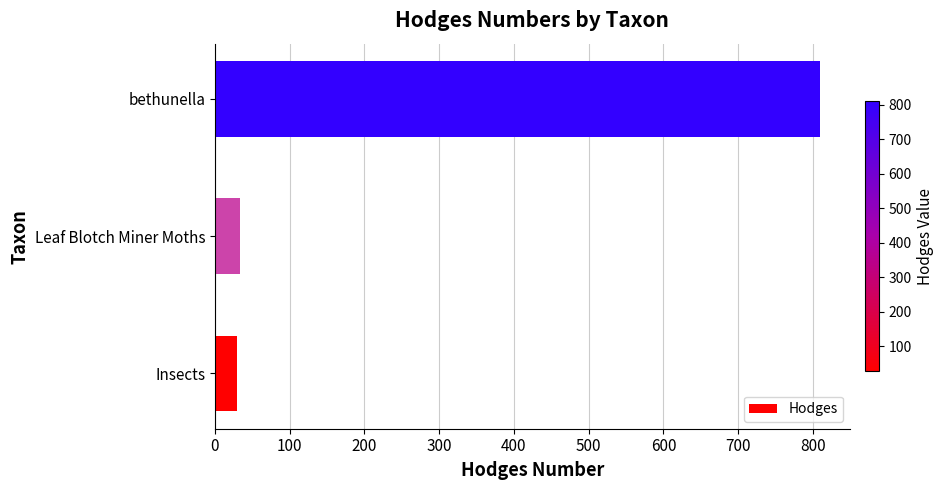

Approximately how many times larger is the value at bethunella compared to Insects?

27.9